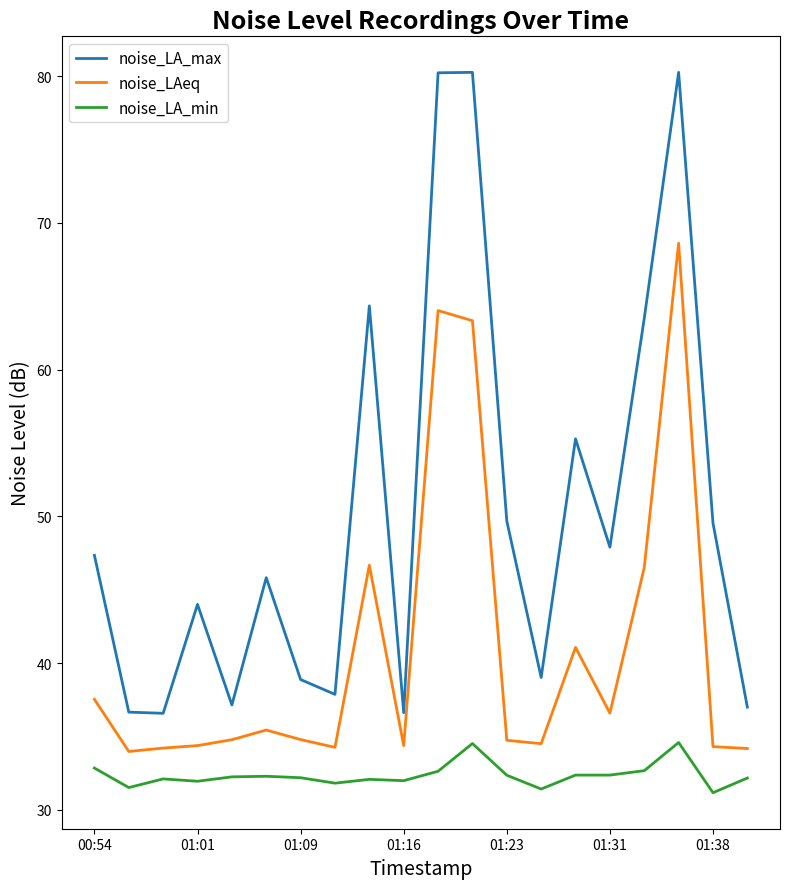

What is the difference between the maximum and minimum values in the noise_LA_min series?

3.4